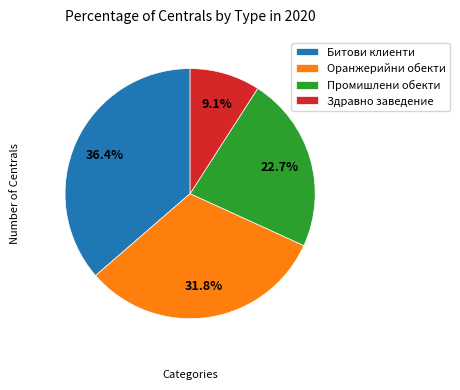

Is there a majority slice in this chart?

No